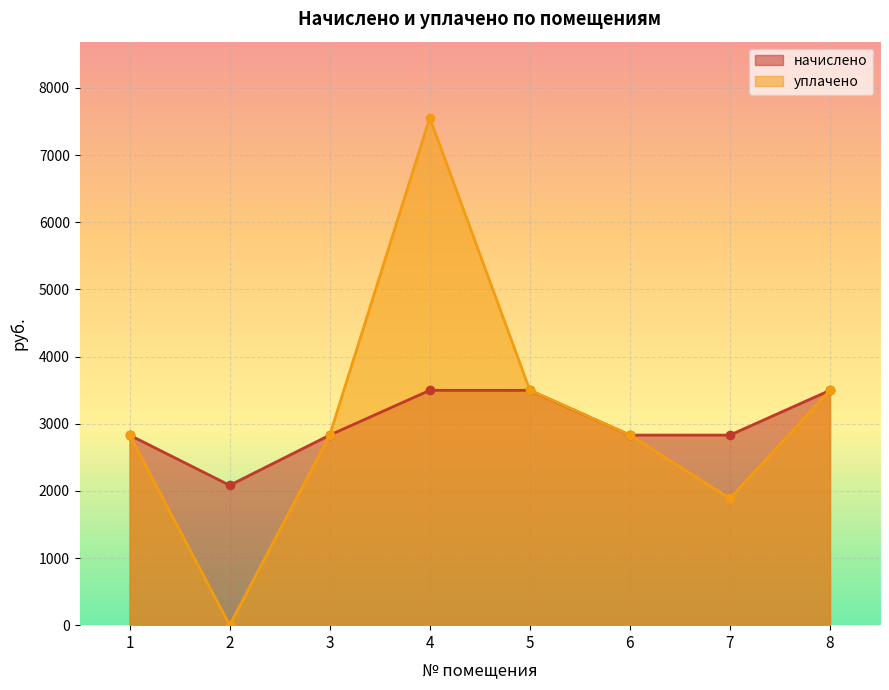

What is the value of the уплачено point at the 8th from the left?

3497.3